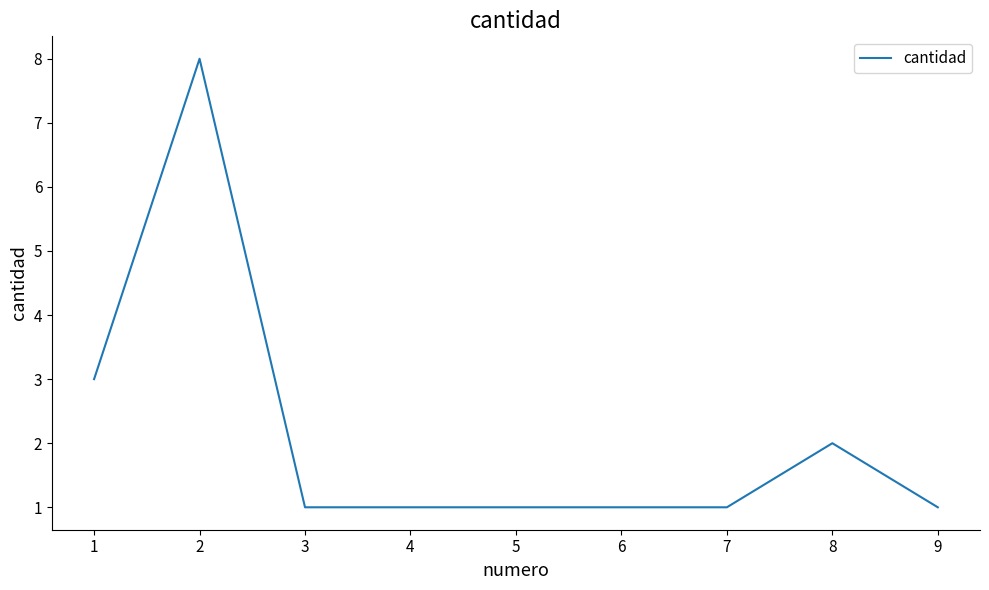

What value does the data have at 6?

1